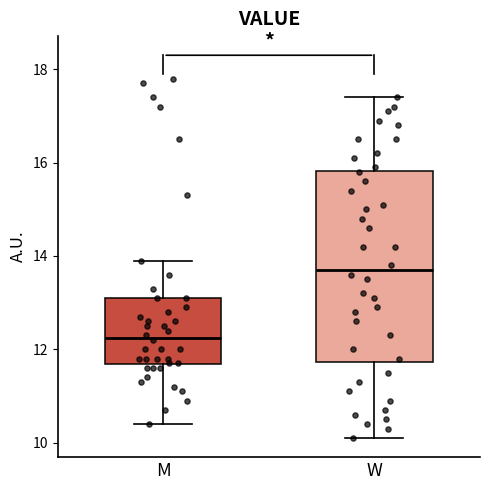

Reading left to right, transcribe this box plot: for each box, give where its median line is, the range the box spans, and where its two whiskers end, as read against the y-axis. The values are not printed on the chart, so give them approximately, as read against the axis.

M: median 12.2, box 11.6 to 13.2, whiskers 10.4 to 14.0
W: median 13.8, box 11.8 to 15.8, whiskers 10.2 to 17.4